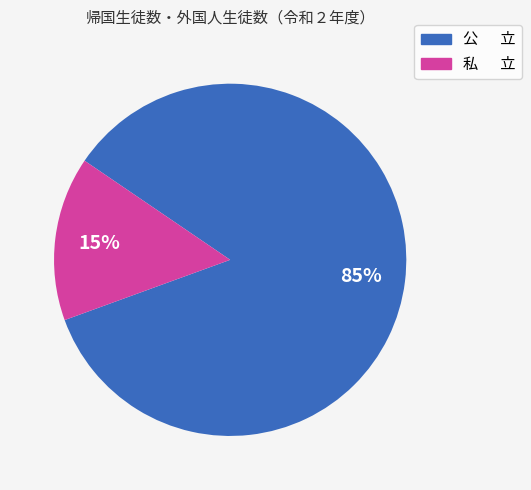

What is the largest slice in the pie chart?

公 立